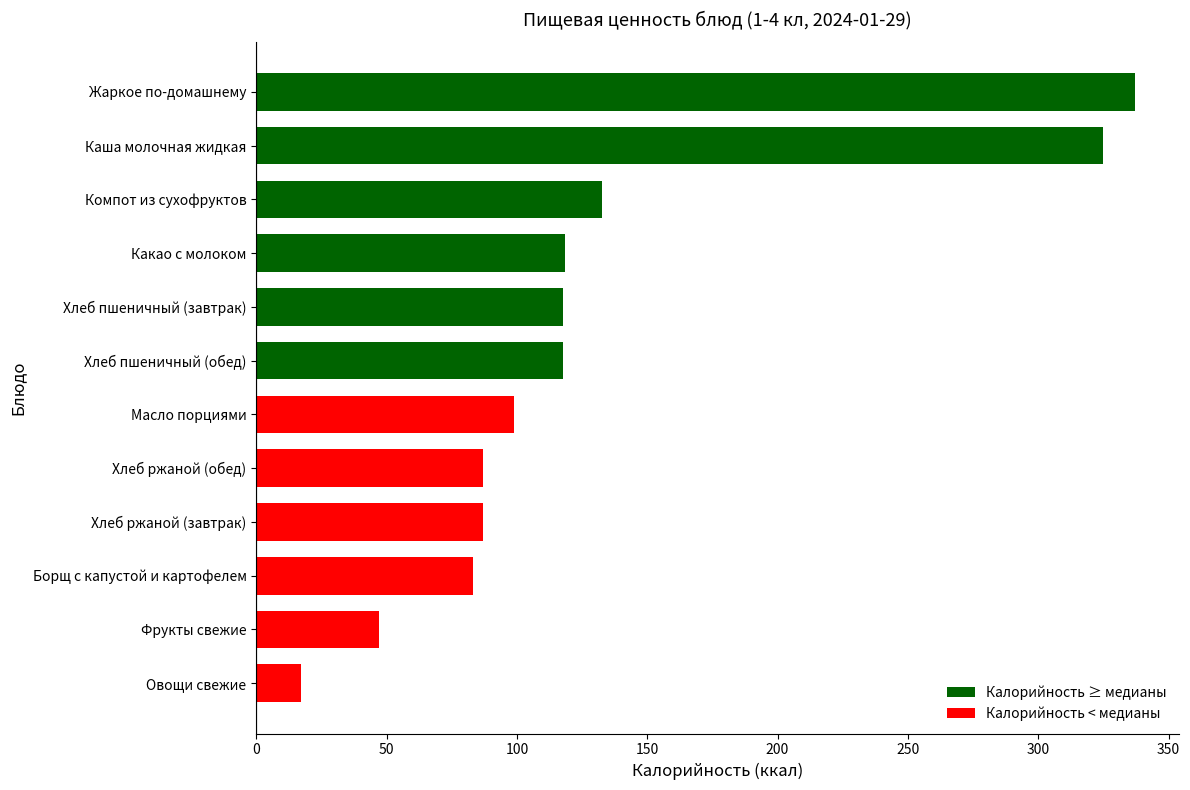

Is it true that the value at Борщ с капустой и картофелем is 83.0?

True